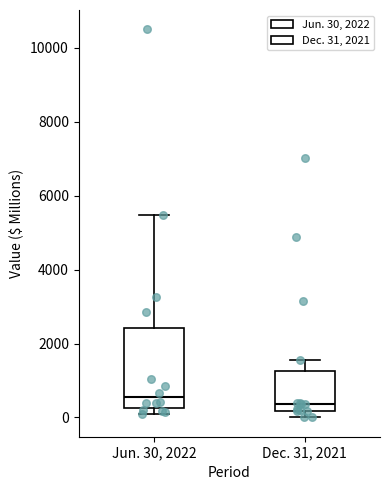

Comparing the boxes themselves (not the whiskers), which one is the tallest?

Jun. 30, 2022